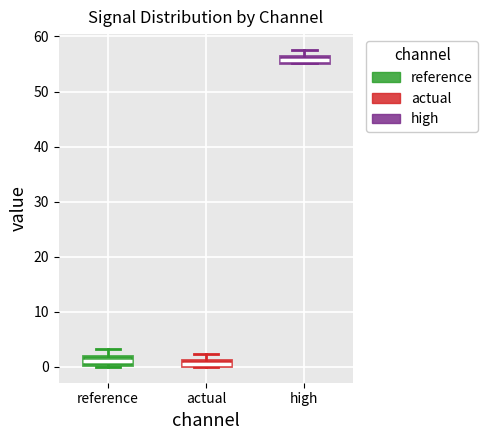

Where does the upper whisker of the box for actual end on the y-axis? The values are not printed on the chart, so give them approximately, as read against the axis.

2